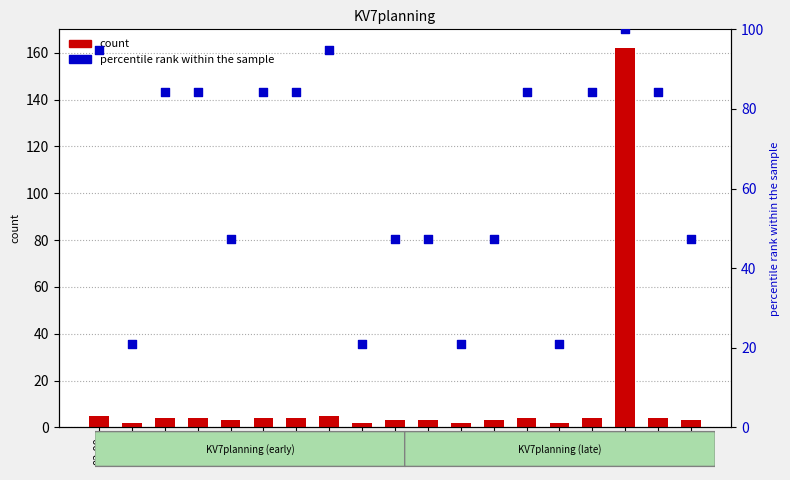

Is the value of percentile rank within the sample at 01:00 greater than the value of count at 10:00?

Yes